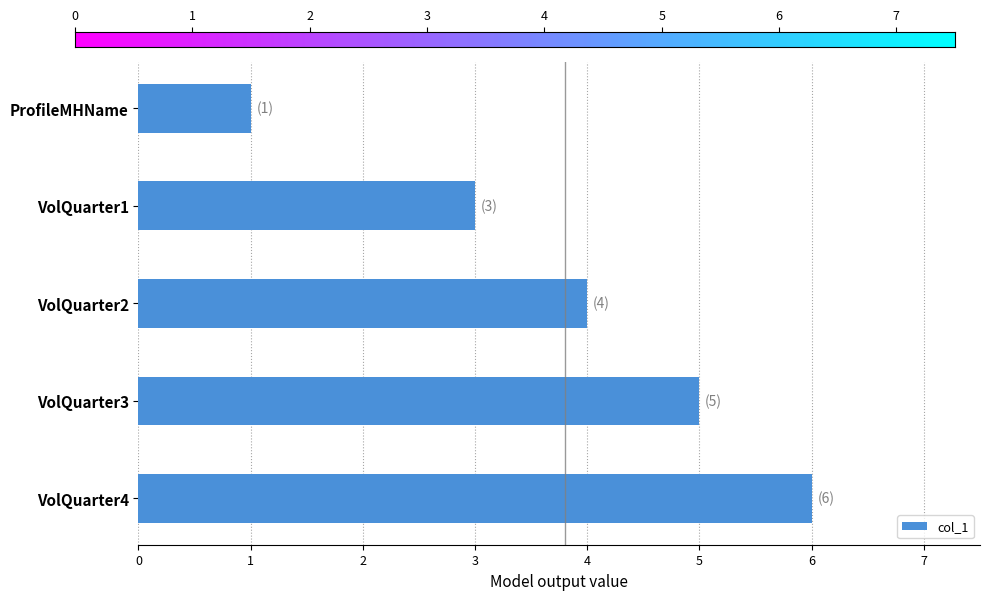

True or false: the data shows 8 at VolQuarter3.

False